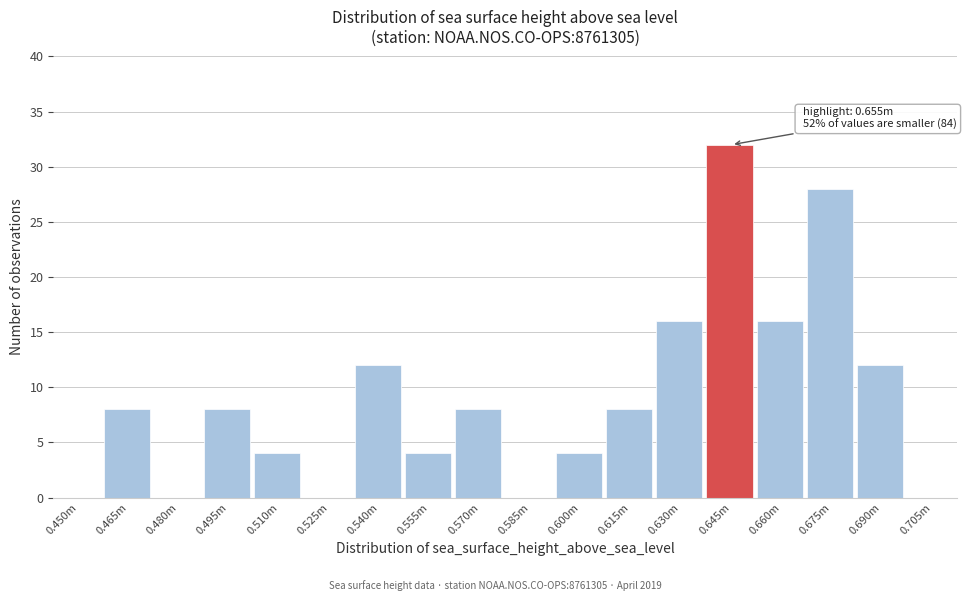

Reading right to left, transcribe all the data shown in this chart.

0.705m=0	0.690m=12	0.675m=28	0.660m=16	0.645m=32	0.630m=16	0.615m=8	0.600m=4	0.585m=0	0.570m=8	0.555m=4	0.540m=12	0.525m=0	0.510m=4	0.495m=8	0.480m=0	0.465m=8	0.450m=0